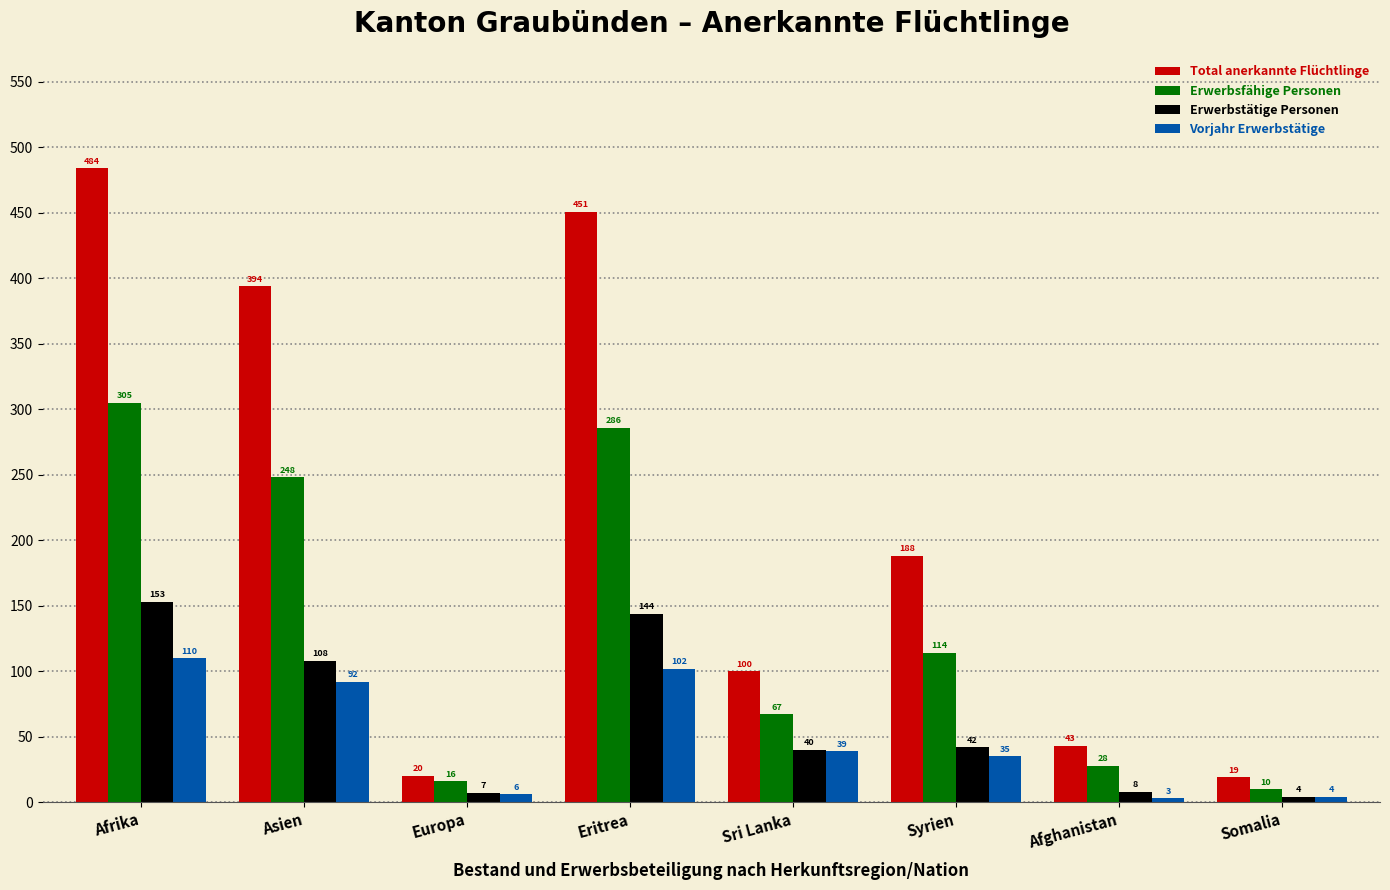

What is the total value across all series at Somalia?

37